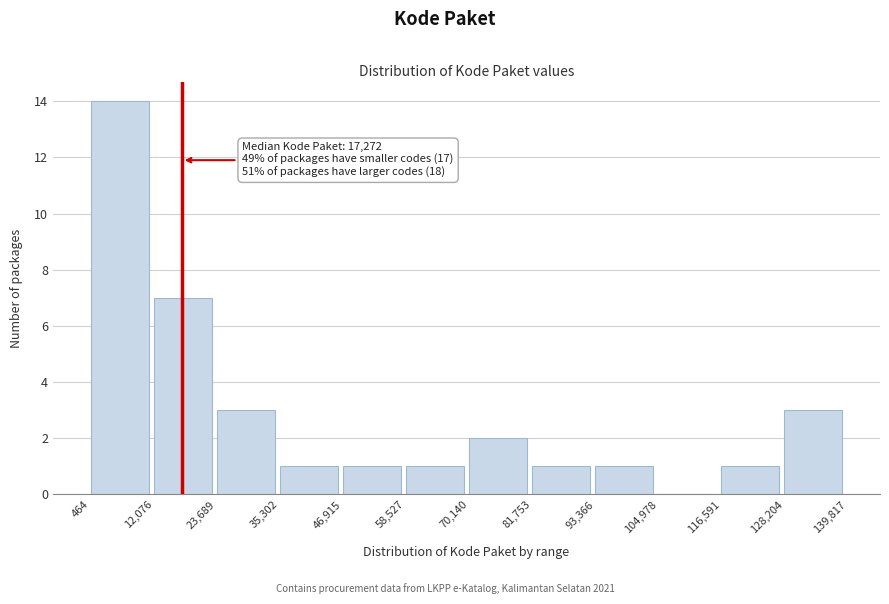

Over which range of the x-axis is the bar tallest?

464 to 12,076